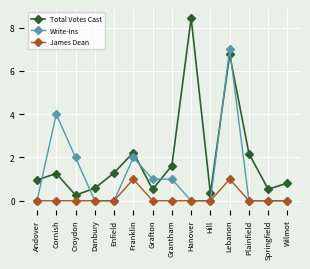

Does the chart have visible grid lines?

Yes